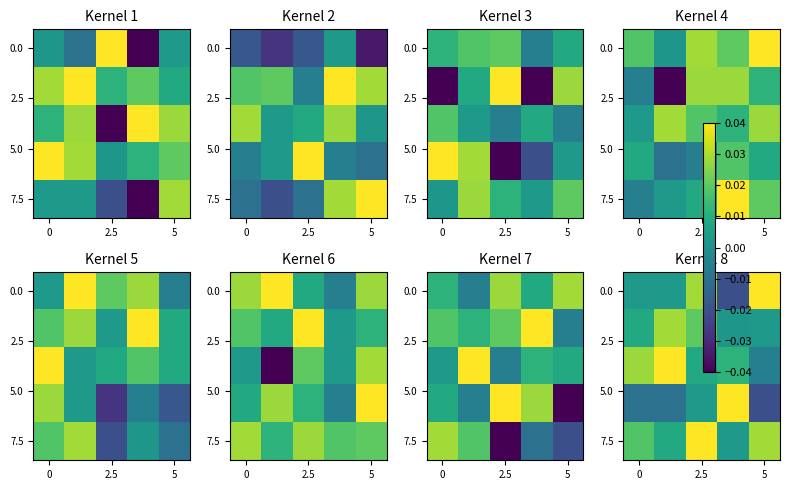

True or false: 7.5 has a value of 0.0 at 0.

False